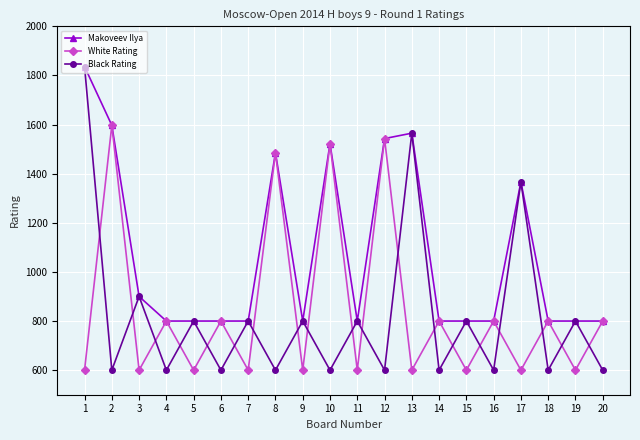

Reading left to right, what are all the values shown in this chart?

Makoveev Ilya: 1836	1597	900	800	800	800	800	1485	800	1522	800	1543	1565	800	800	800	1367	800	800	800
White Rating: 600	1597	600	800	600	800	600	1485	600	1522	600	1543	600	800	600	800	600	800	600	800
Black Rating: 1836	600	900	600	800	600	800	600	800	600	800	600	1565	600	800	600	1367	600	800	600